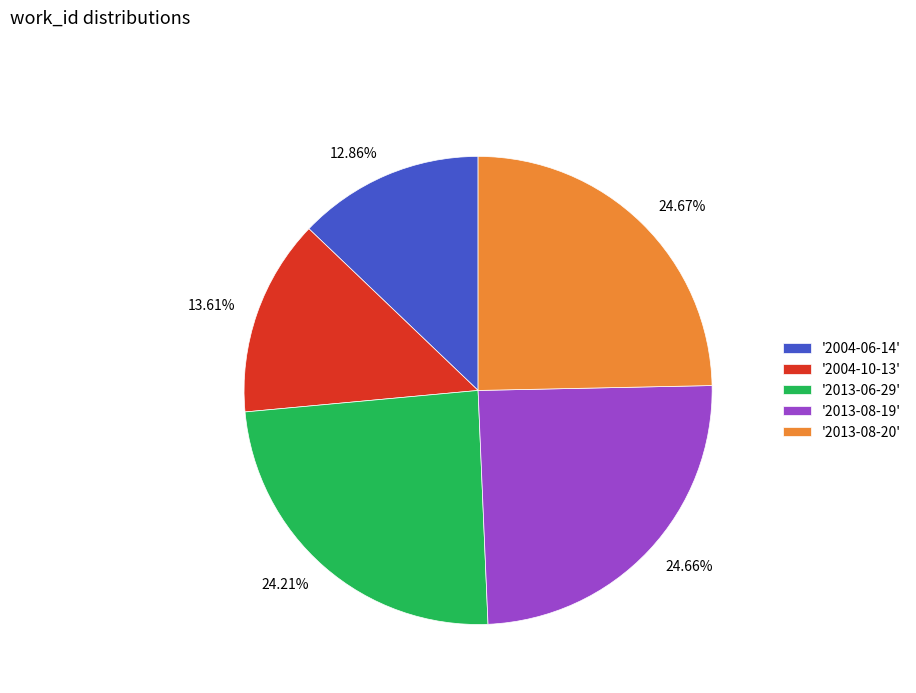

Count the number of slices in the pie.

5